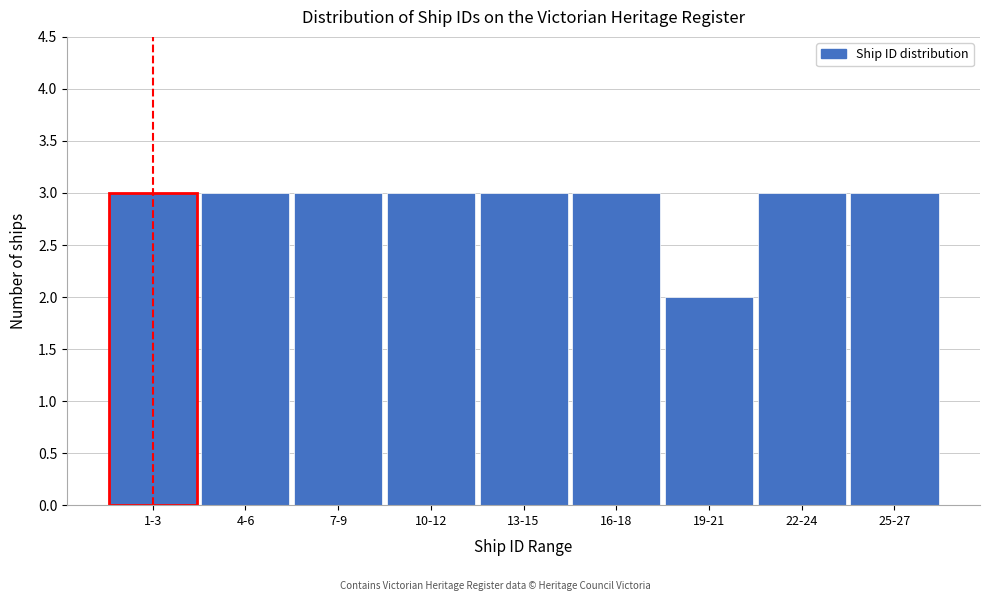

Reading right to left, list all the values displayed in this chart.

25-27=3	22-24=3	19-21=2	16-18=3	13-15=3	10-12=3	7-9=3	4-6=3	1-3=3